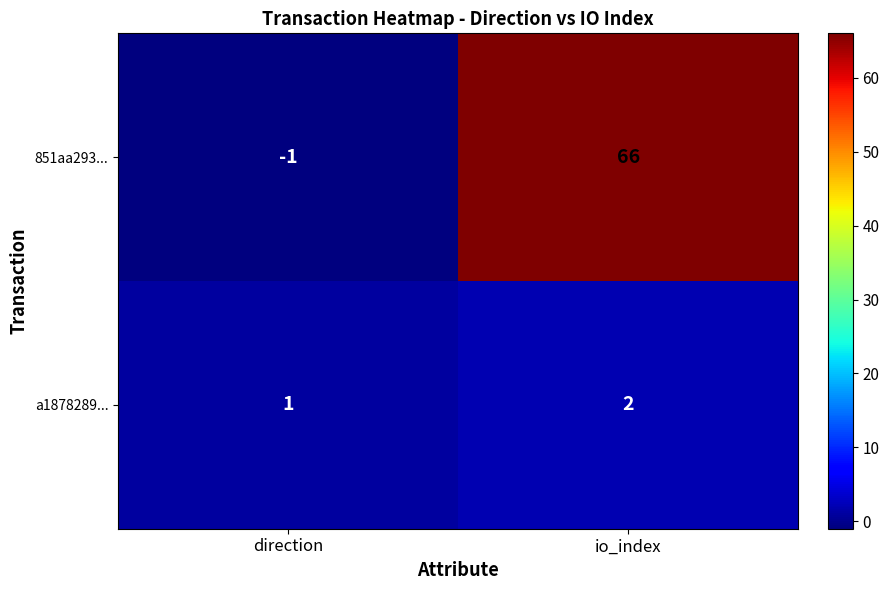

What is the difference between the highest and lowest values at io_index?

64